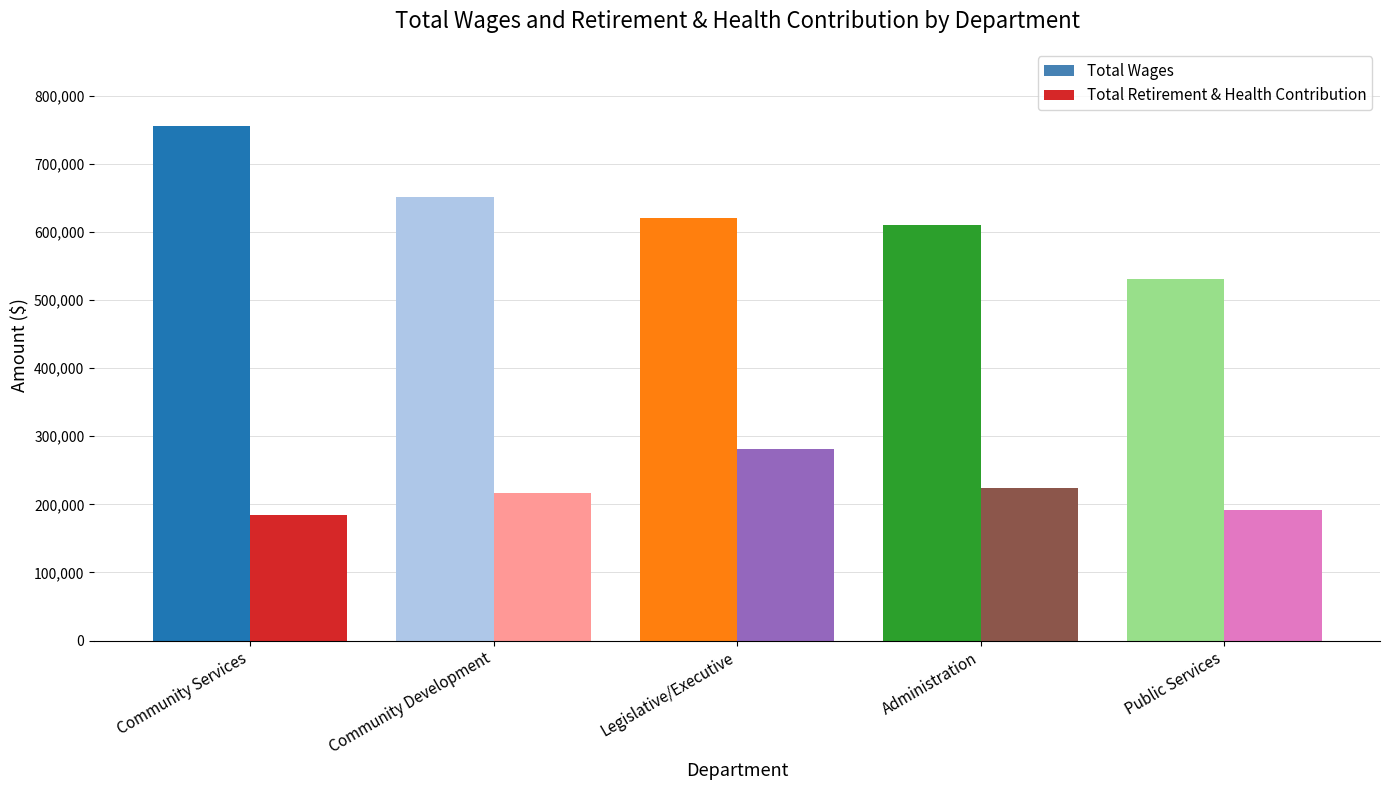

What is the difference between the maximum and second lowest values in the Total Wages series?

144808